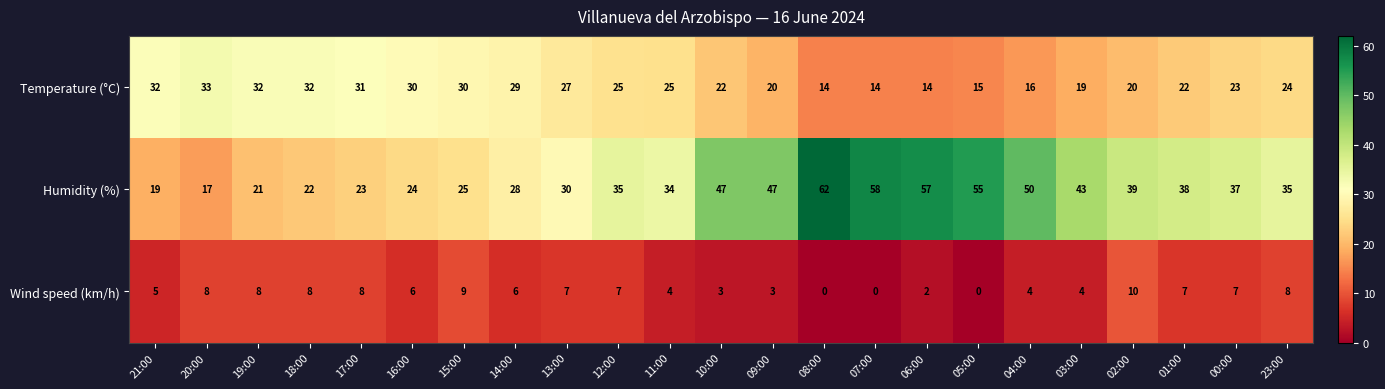

Where is Wind speed (km/h) nearest to the value 5?

21:00